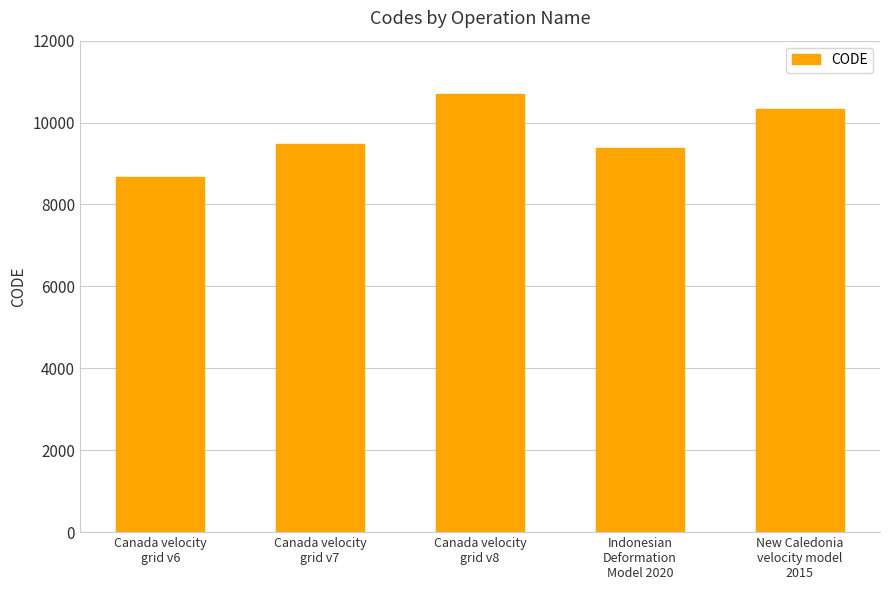

How many distinct data groups are displayed?

1